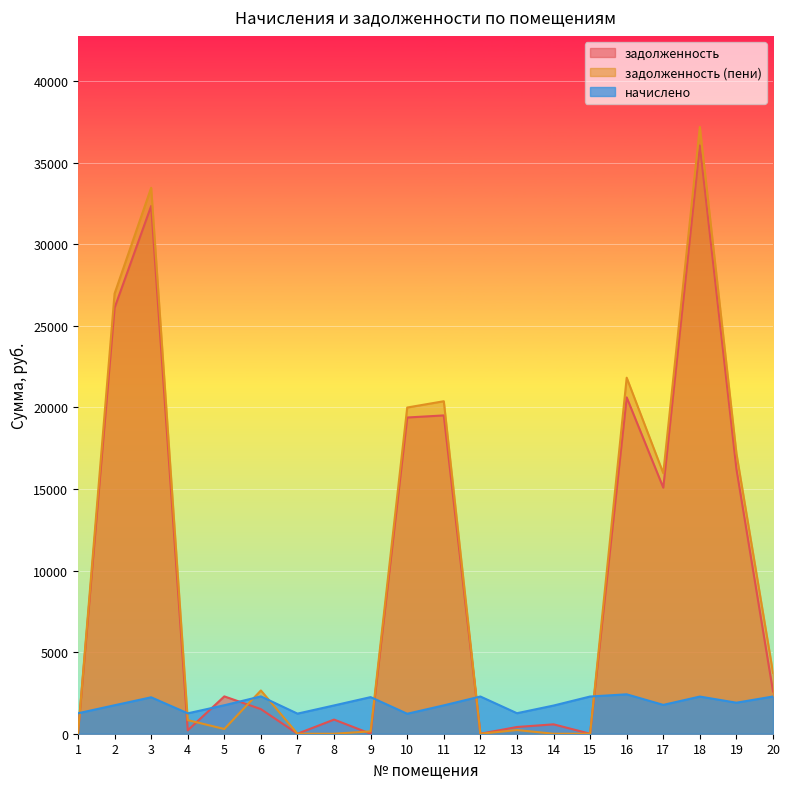

What is the sum of the задолженность values at 1 and 10?

19376.9